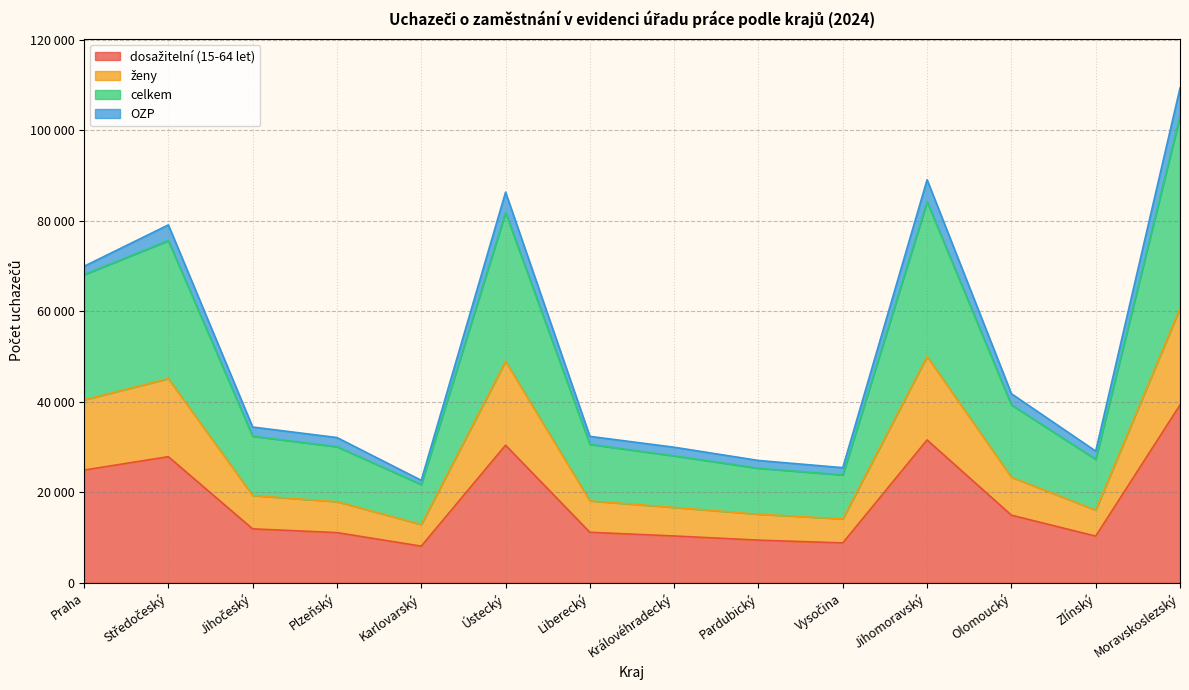

Does the chart have visible grid lines?

Yes